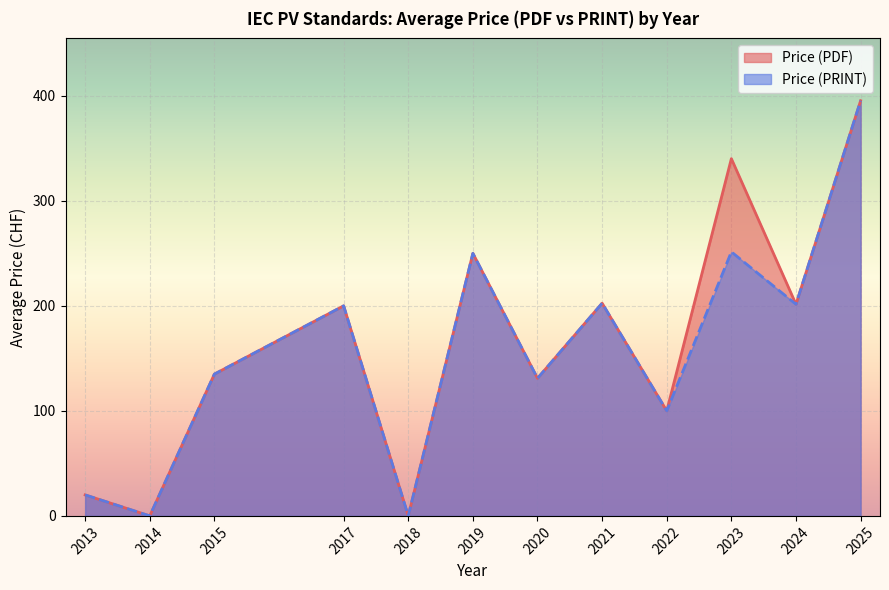

The Price (PRINT) series shows 94.0 at 2015. True or false?

False